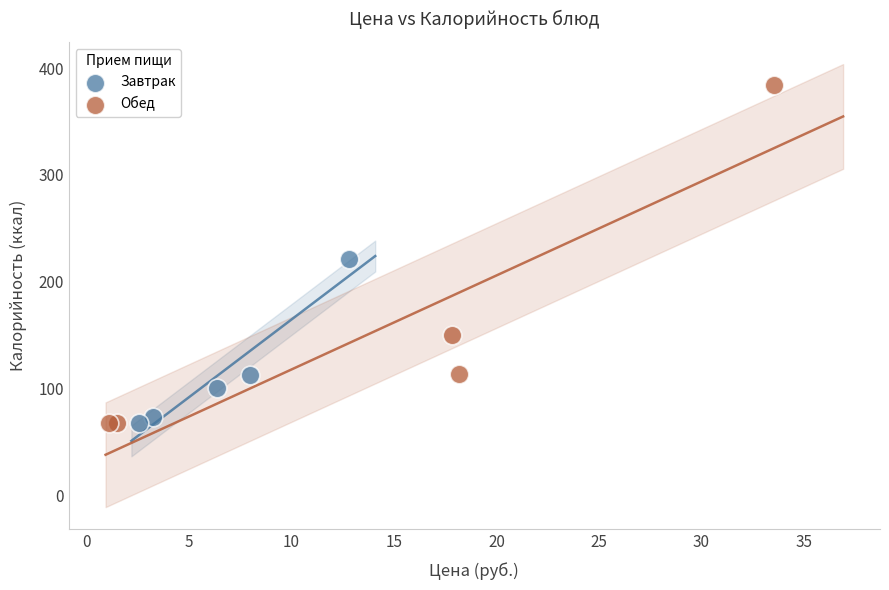

Which series contains the highest Y value?

Обед